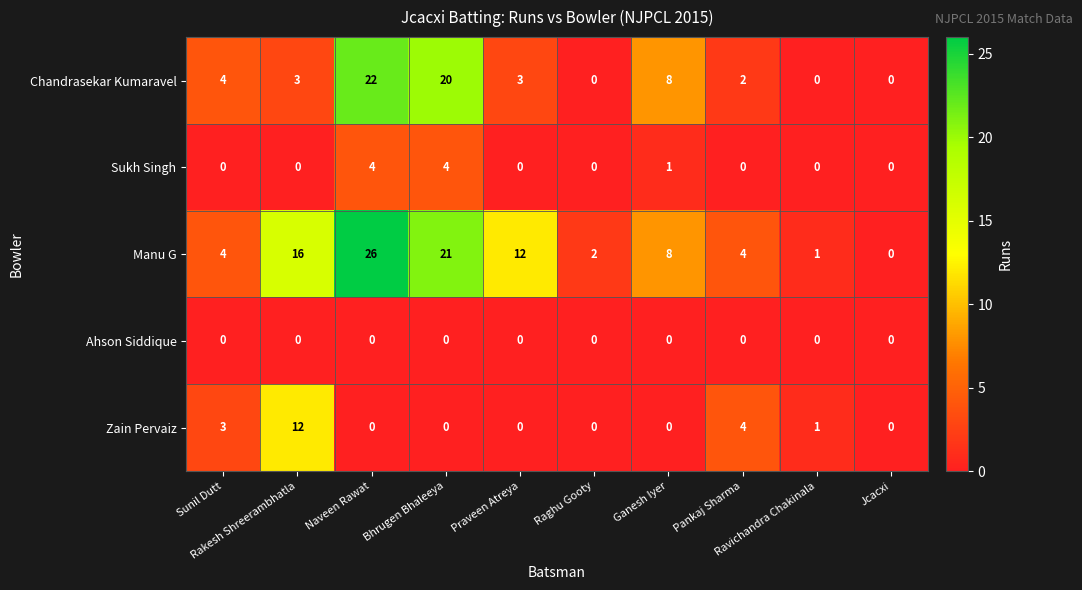

What is the maximum value for Manu G?

26